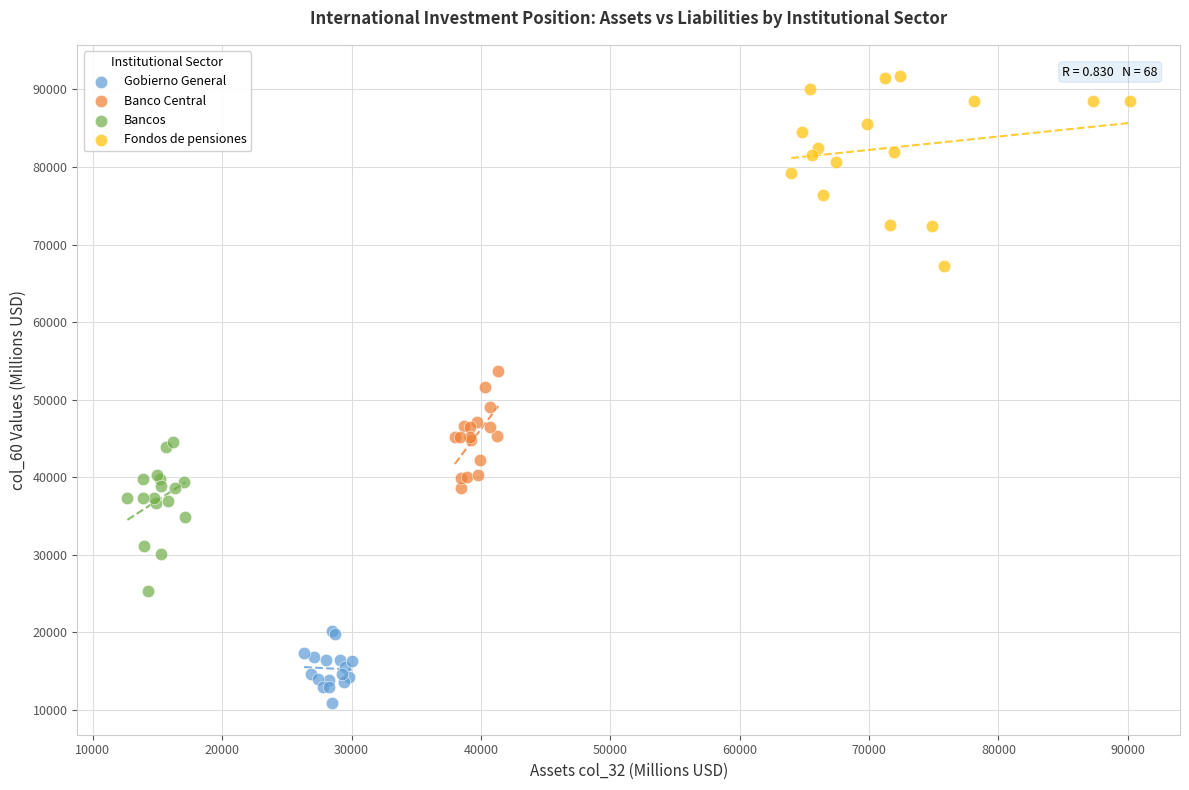

Which series has the widest spread of Y values?

Fondos de pensiones